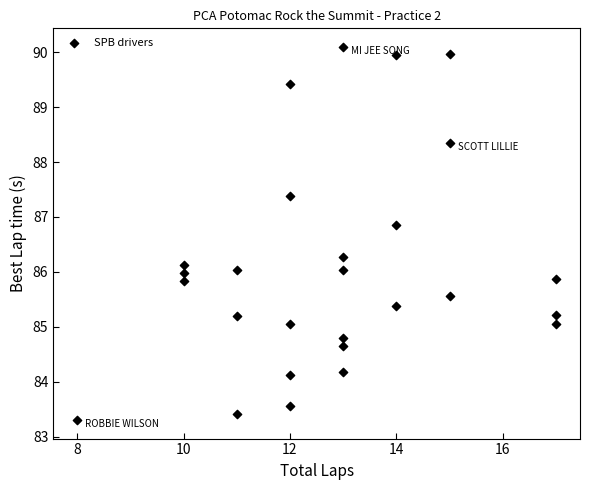

What is the range of X values (max minus min)?

9.0